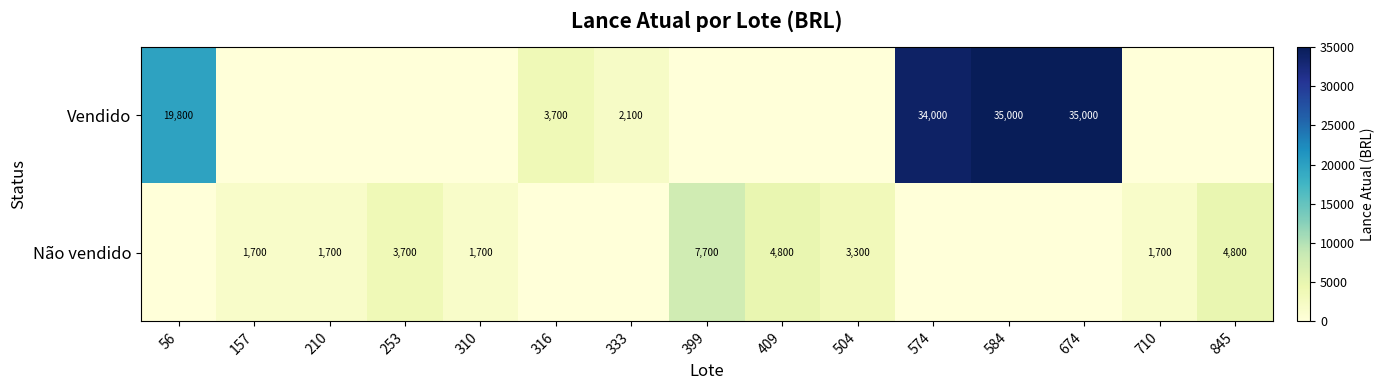

Is it true that Não vendido equals 2342 at 253?

False